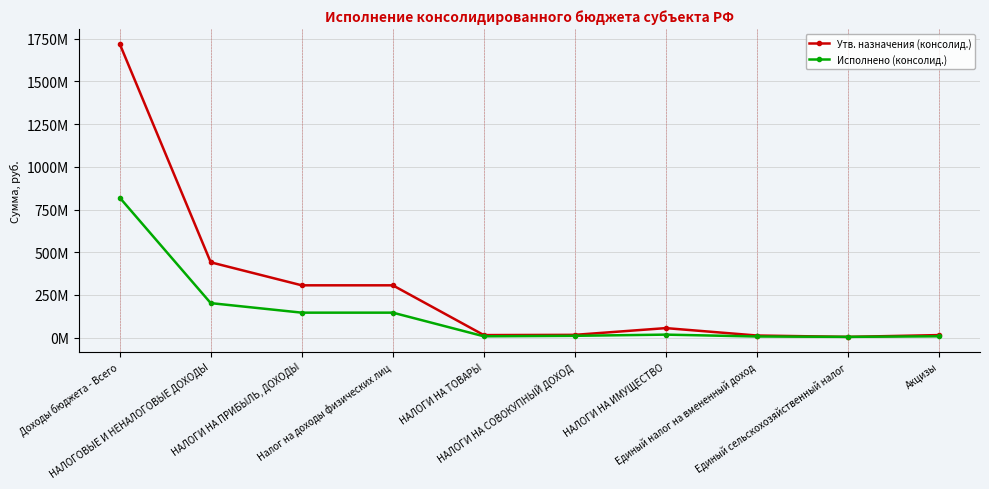

What is the difference between the second highest and minimum values in the Утв. назначения (консолид.) series?

436912000.0